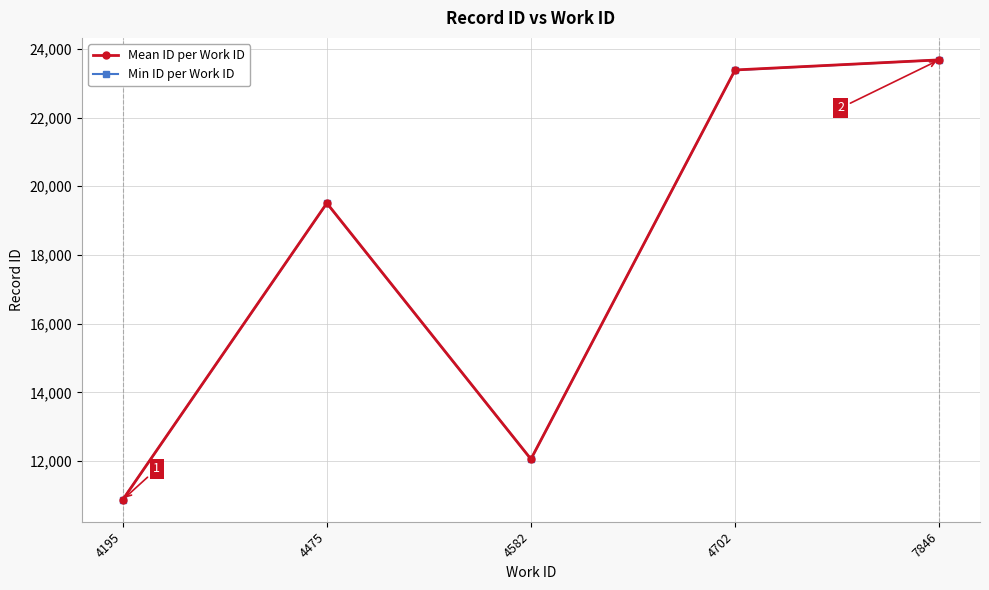

What are all the series names shown in the legend?

Mean ID per Work ID, Min ID per Work ID